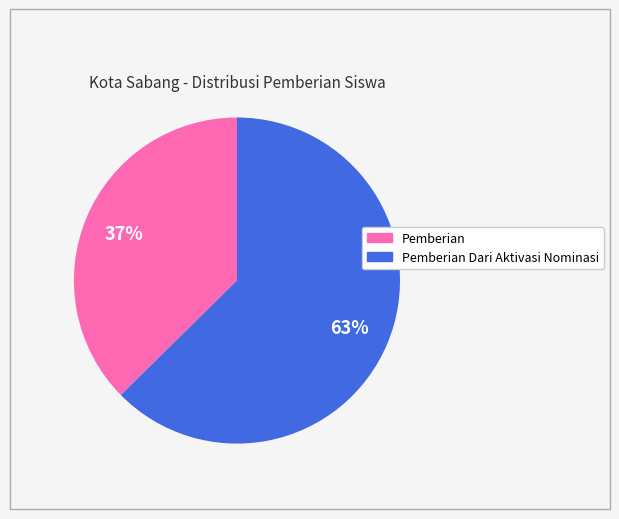

To the nearest percent, what is the average slice percentage?

50%